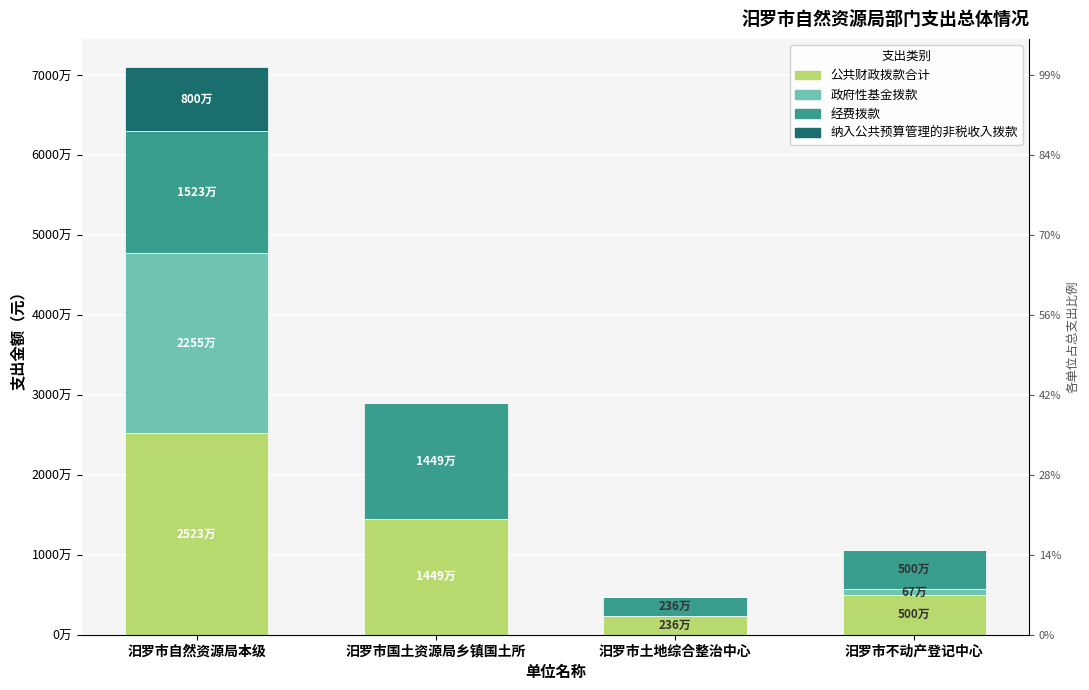

Reading left to right, extract all data points from this chart.

公共财政拨款合计: 汨罗市自然资源局本级=25233644	汨罗市国土资源局乡镇国土所=14493504	汨罗市土地综合整治中心=2357013	汨罗市不动产登记中心=4999236
政府性基金拨款: 汨罗市自然资源局本级=22550000	汨罗市国土资源局乡镇国土所=0	汨罗市土地综合整治中心=0	汨罗市不动产登记中心=666000
经费拨款: 汨罗市自然资源局本级=15233644	汨罗市国土资源局乡镇国土所=14493504	汨罗市土地综合整治中心=2357013	汨罗市不动产登记中心=4999236
纳入公共预算管理的非税收入拨款: 汨罗市自然资源局本级=8000000	汨罗市国土资源局乡镇国土所=0	汨罗市土地综合整治中心=0	汨罗市不动产登记中心=0